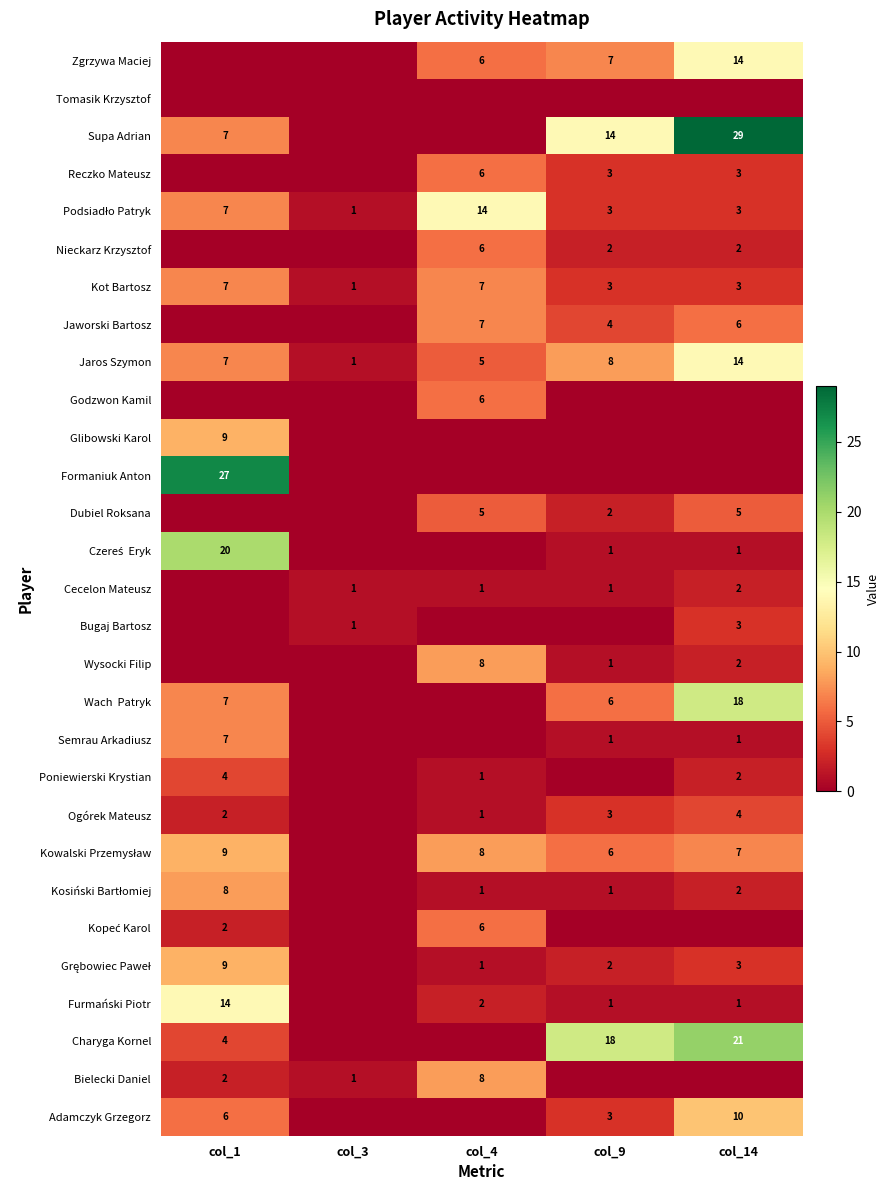

Where does the Kot Bartosz series first go above 3?

col_1